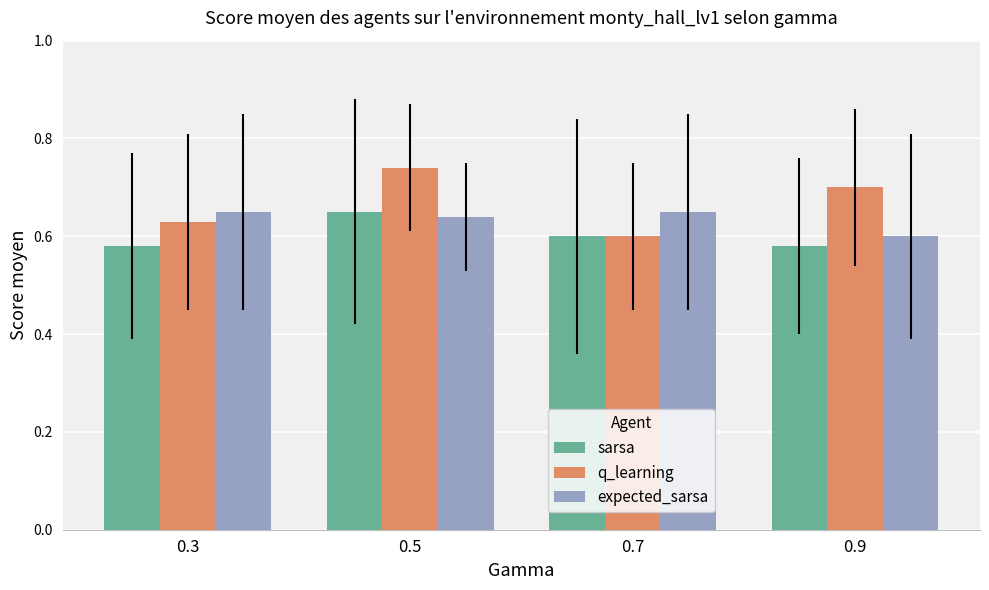

Which series has the widest spread of values?

q_learning